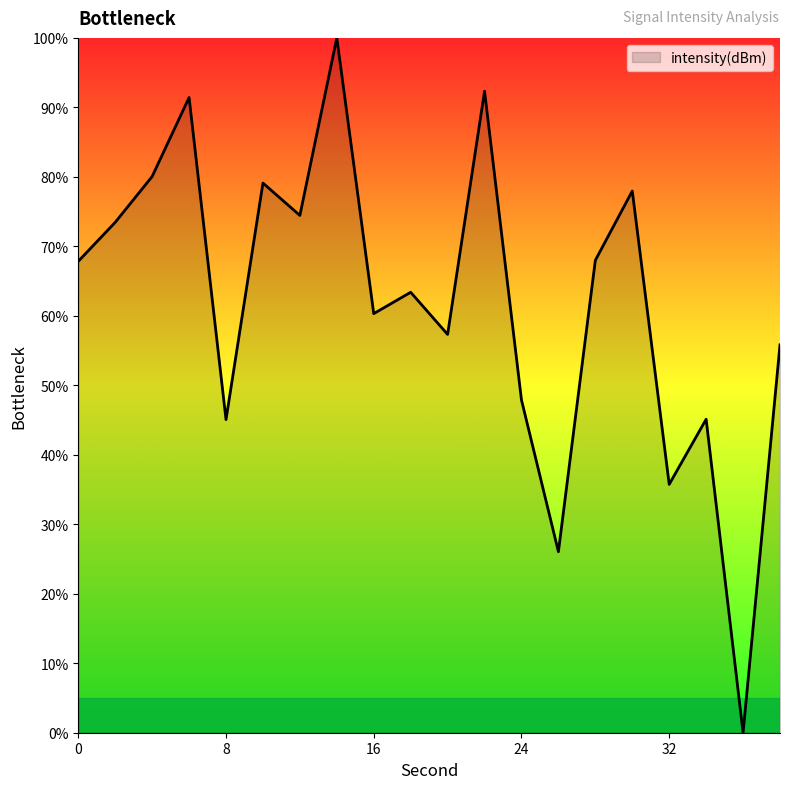

What is the greatest value displayed?

100.0